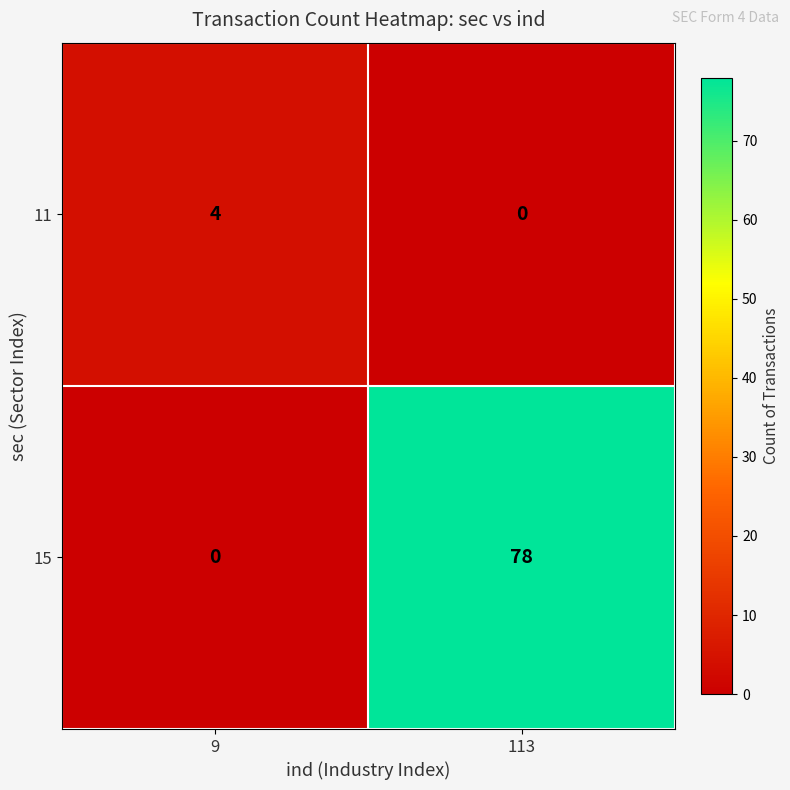

What is the average value of the 15 series?

39